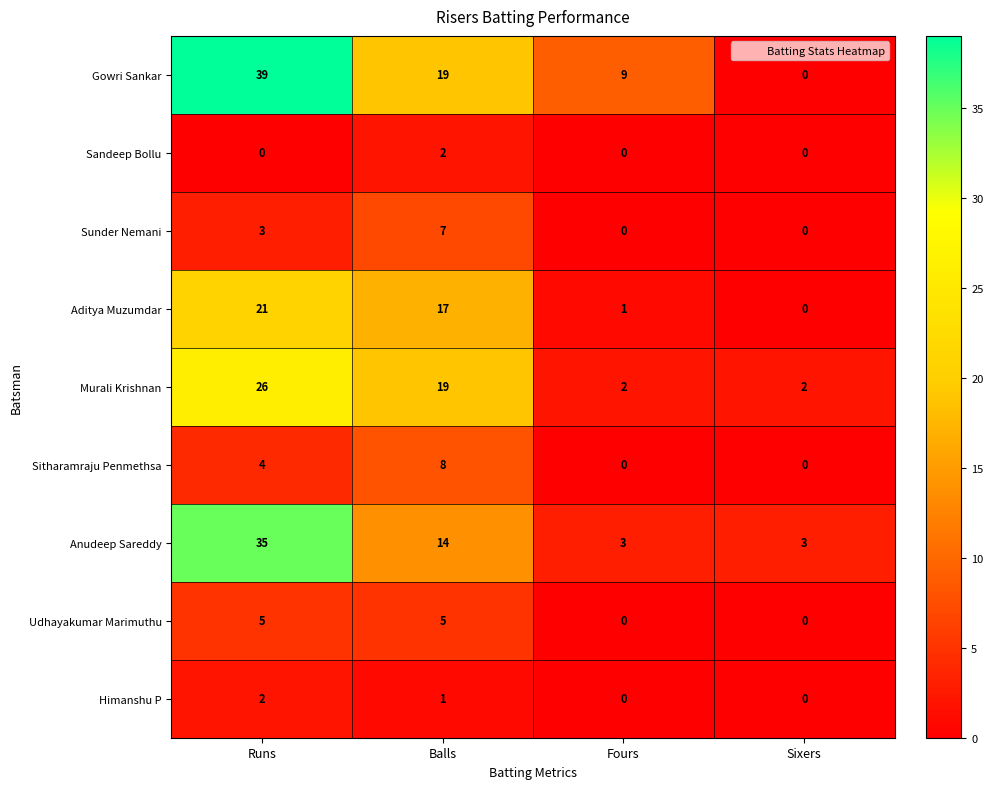

The value of Sunder Nemani at Sixers is 0. True or false?

True